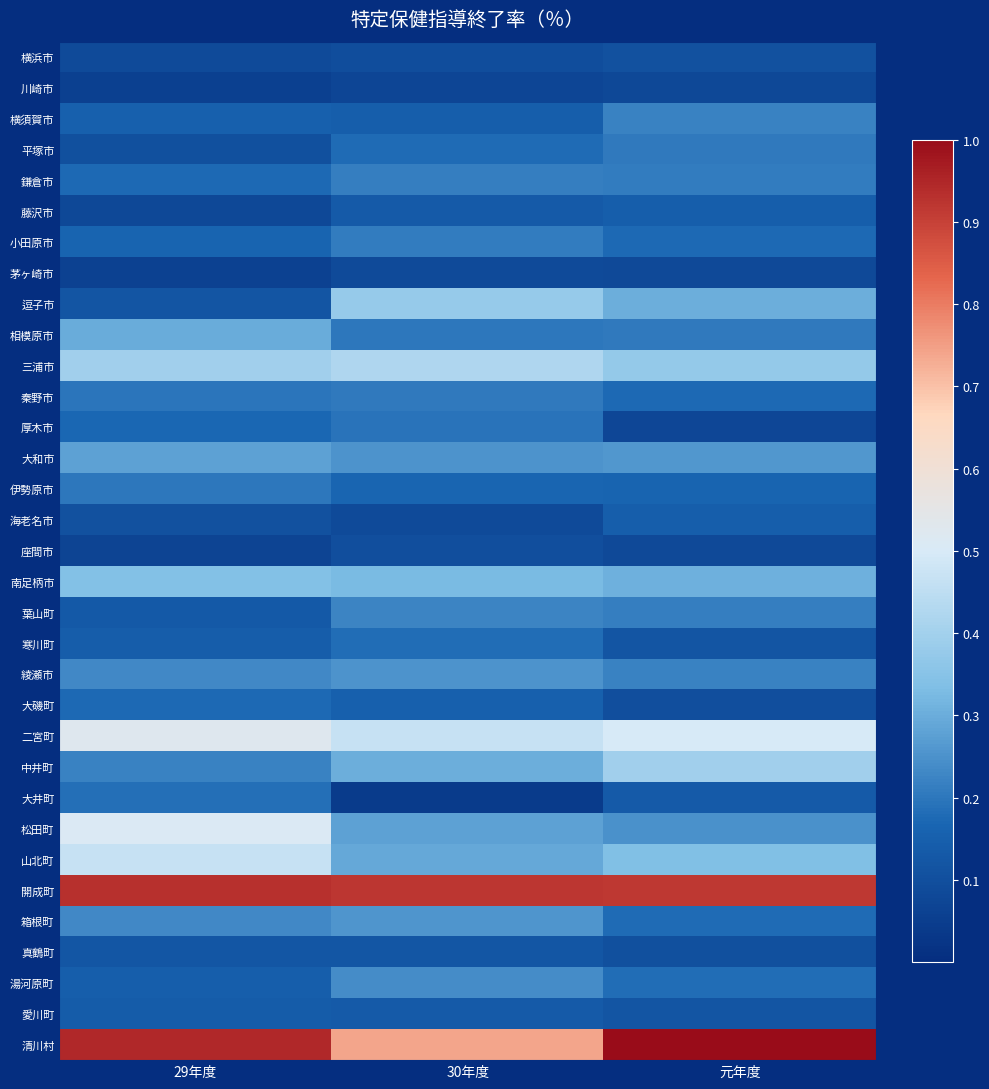

How many data points does each series have?

3